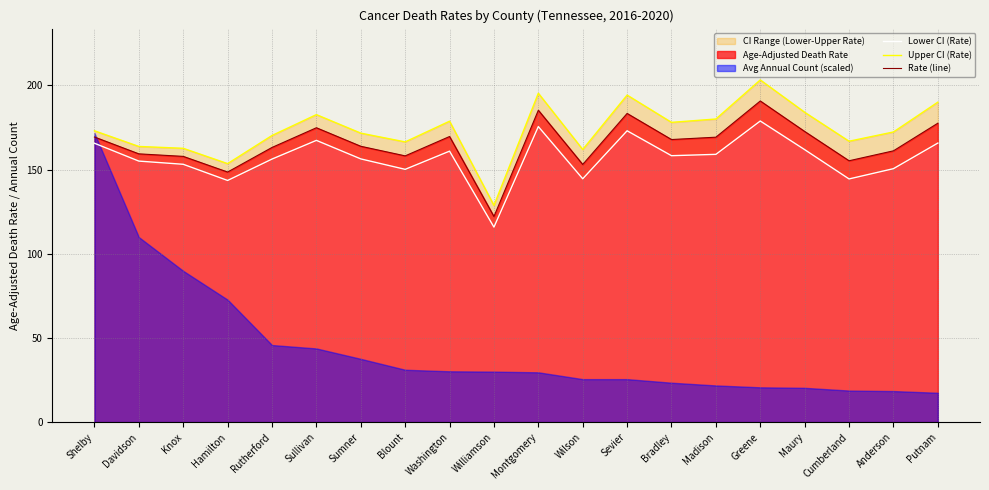

True or false: Lower CI (Rate) has a value of 39.8 at Wilson.

False